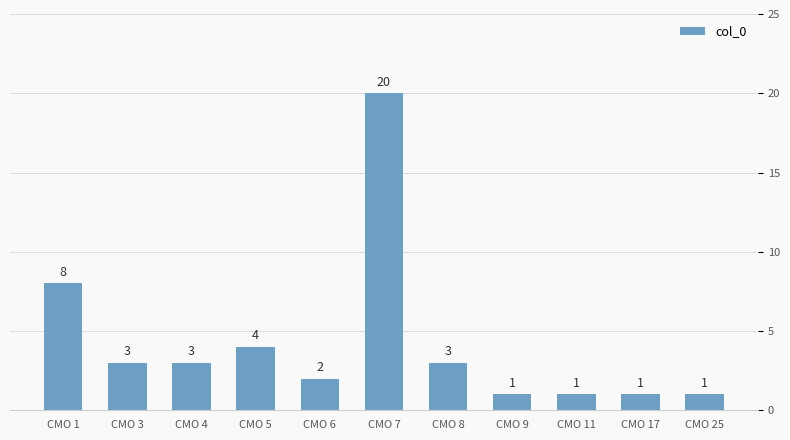

Reading left to right, extract all data points from this chart.

8	3	3	4	2	20	3	1	1	1	1